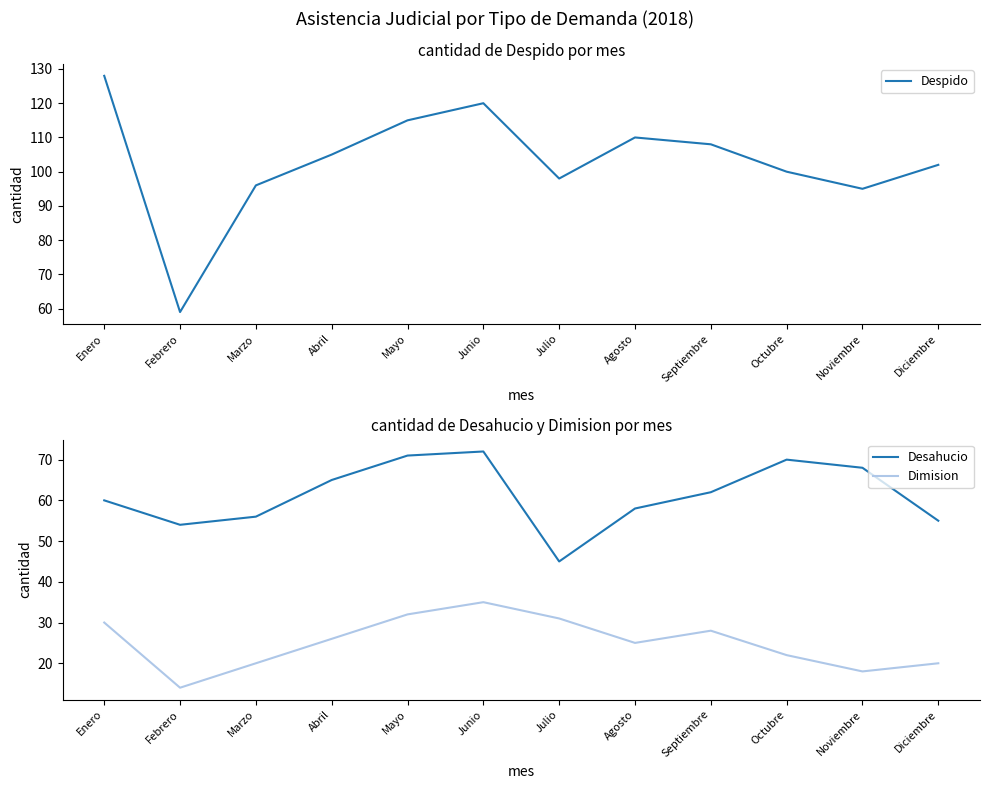

Where is the first local maximum for Dimision?

Junio